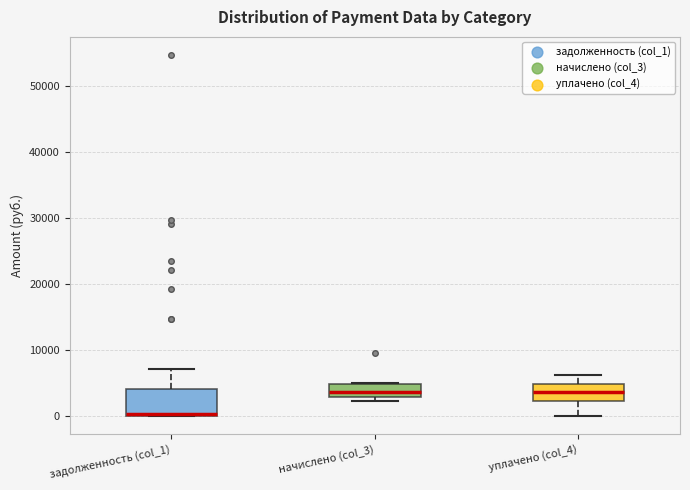

Where is the upper edge of the box for задолженность (col_1) on the y-axis? The values are not printed on the chart, so give them approximately, as read against the axis.

4000